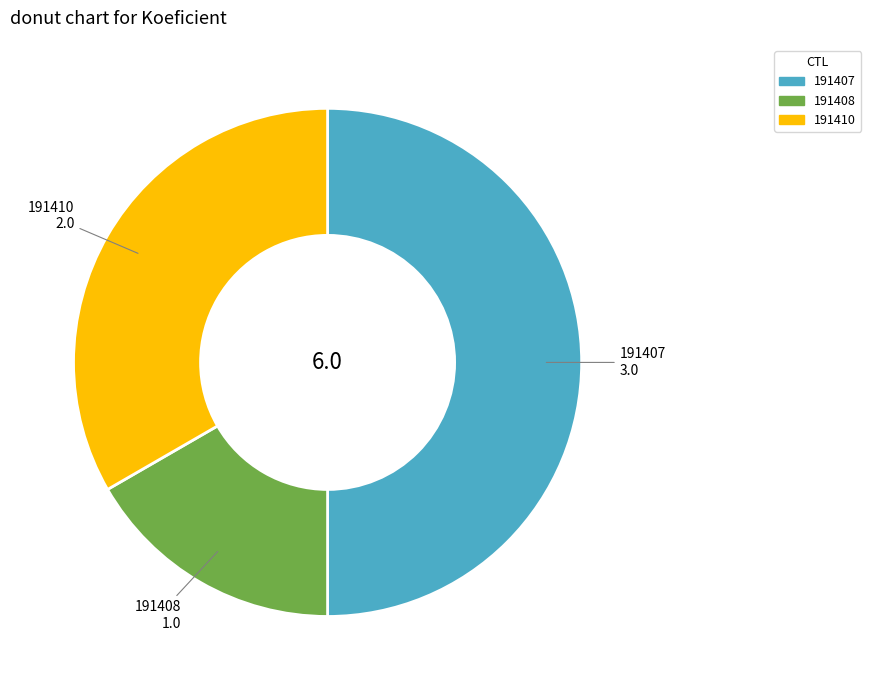

Between 191410 and 191407, which is larger?

191407